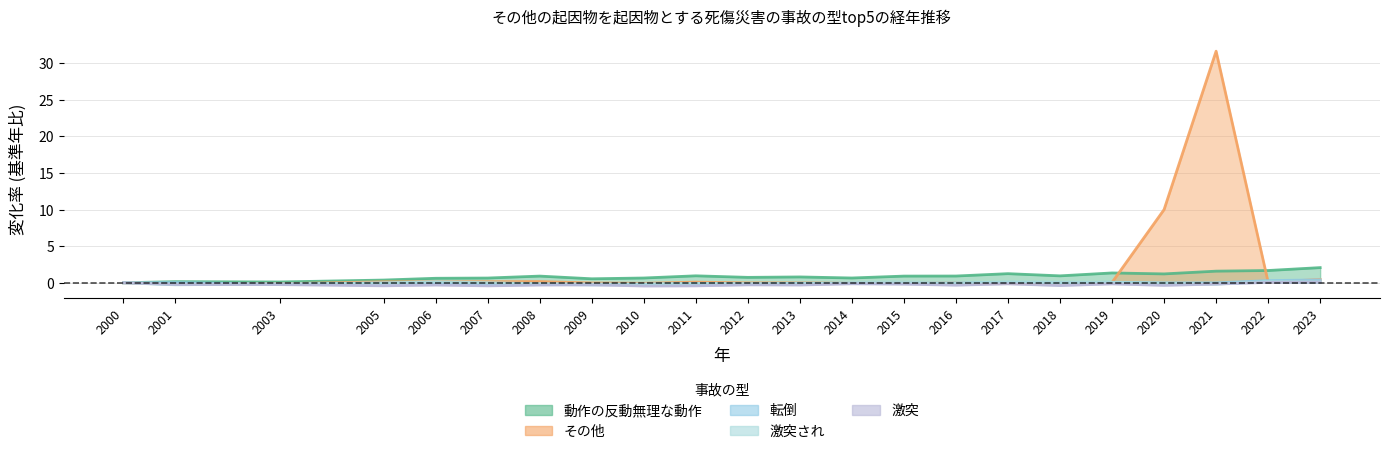

What is the difference between the maximum and minimum values in the 激突され series?

0.4